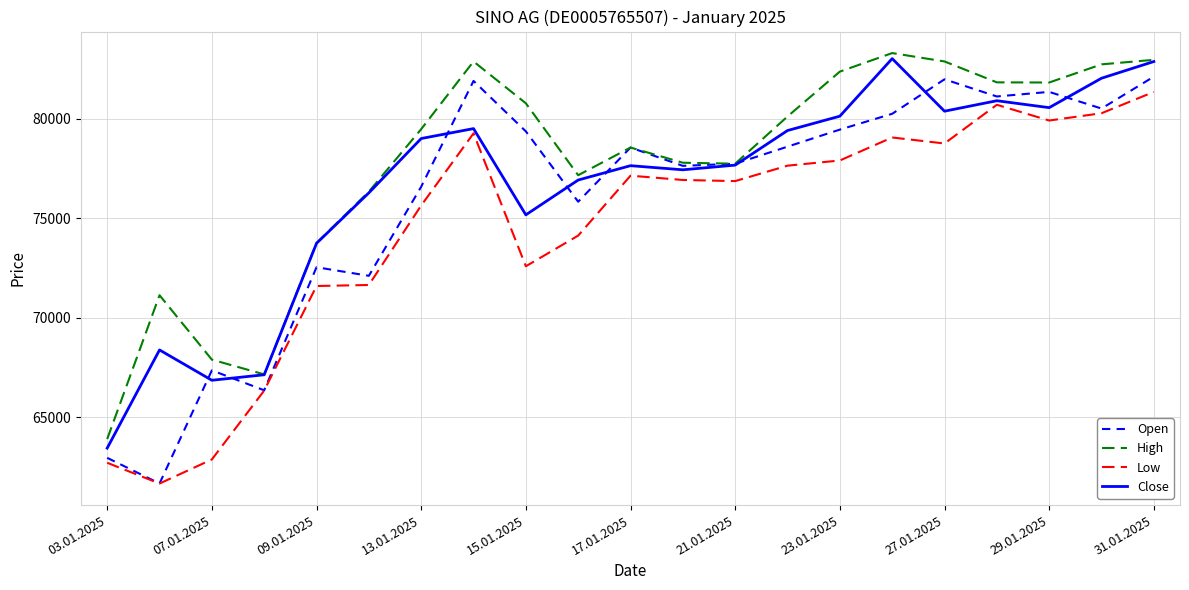

Which series has the widest spread of values?

Open